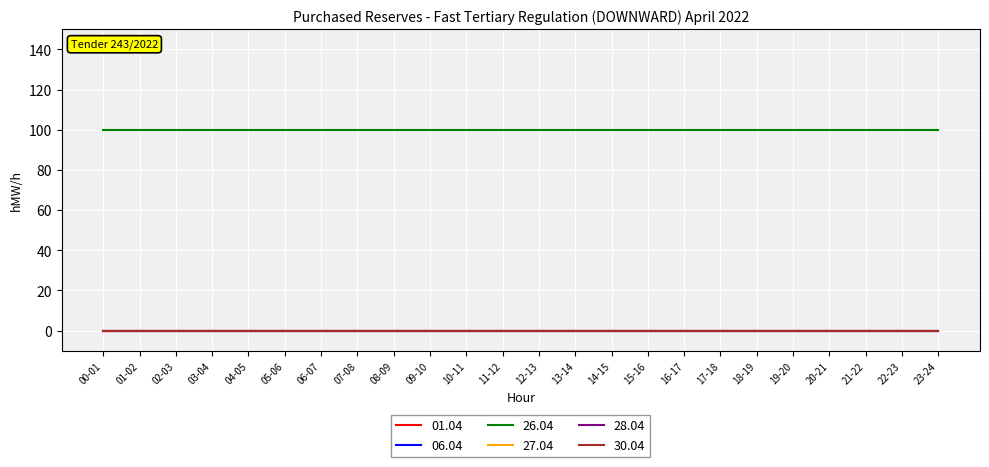

The value of 26.04 at 14-15 is 100. True or false?

True